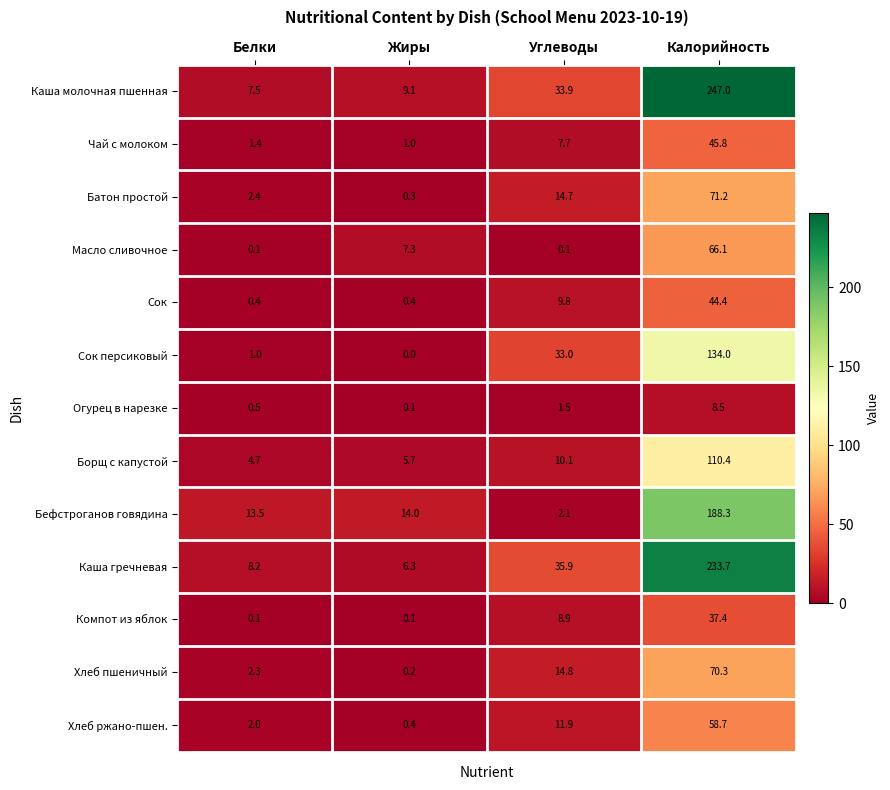

What is the sum of all Чай с молоком values?

55.9